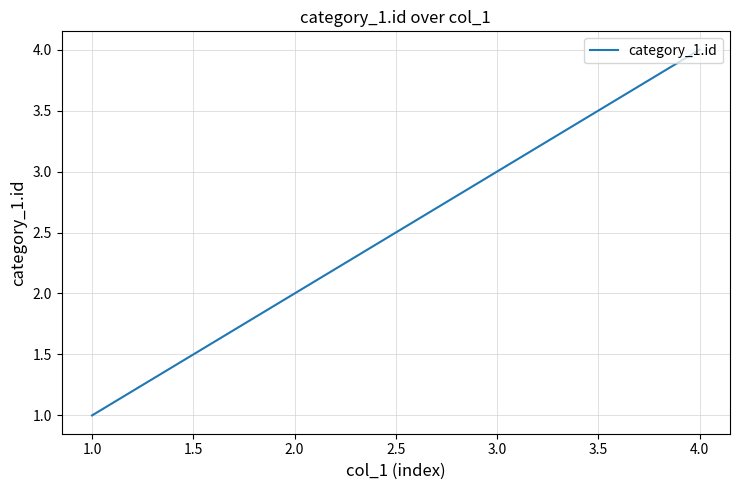

What is the difference between the maximum and minimum values?

3